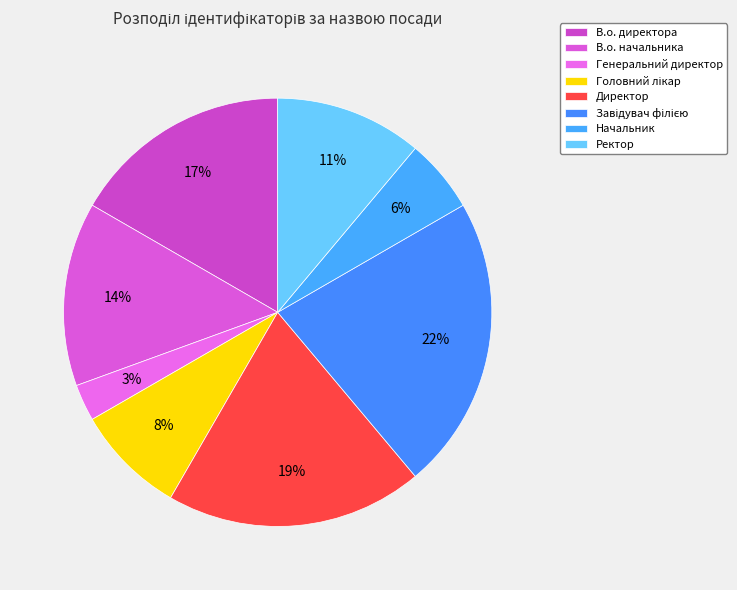

To the nearest percent, what percentage of the pie is Головний лікар?

8%